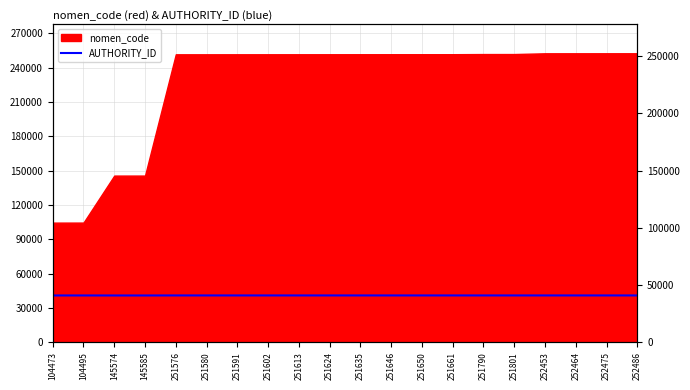

The chart shows a value of 40825 at 252475. True or false?

True